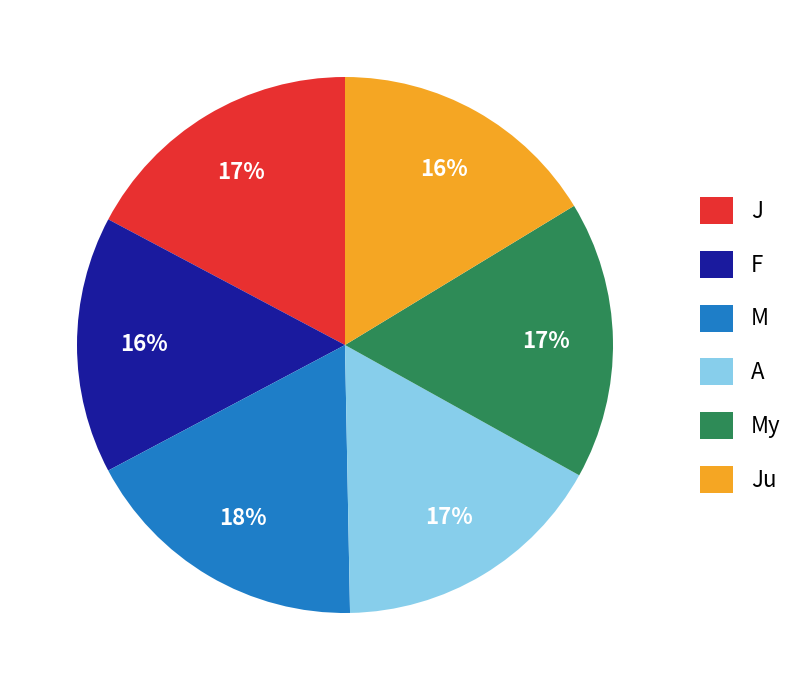

To the nearest percent, what is the combined percentage of J and A?

34%